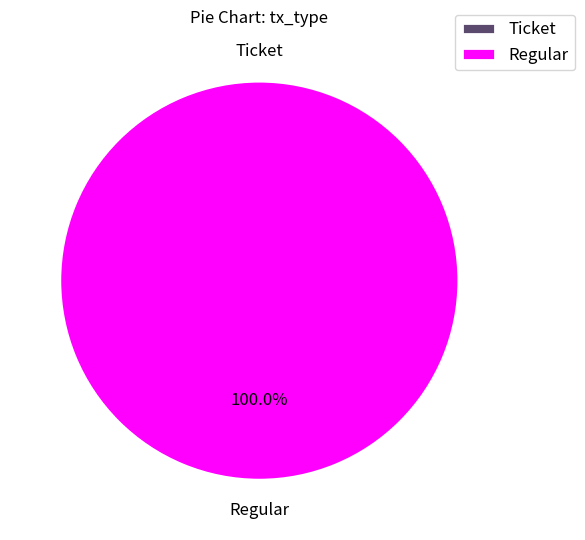

Does Regular account for over 50% of the chart?

Yes